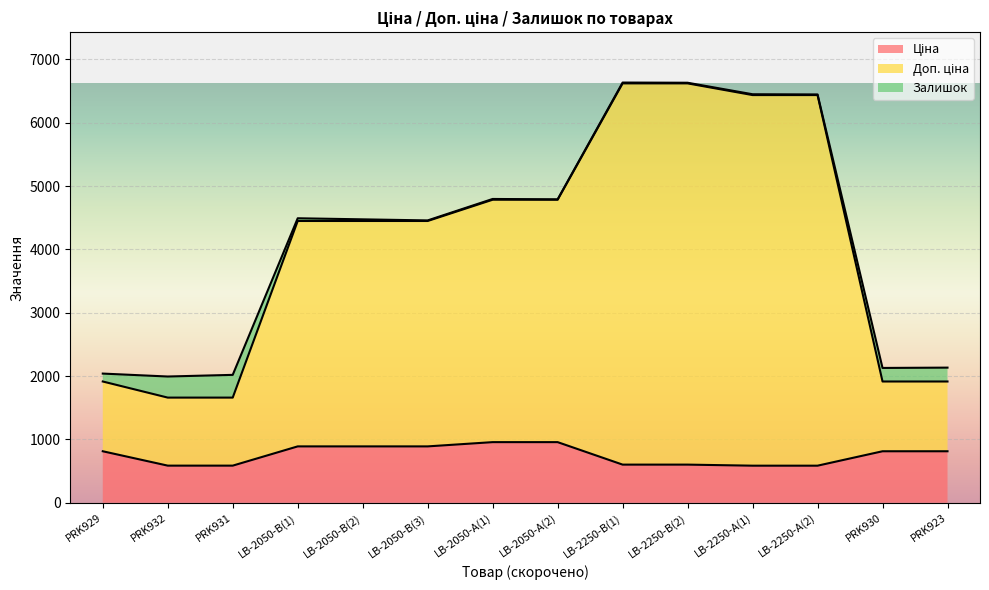

How many lines are shown in the chart?

3